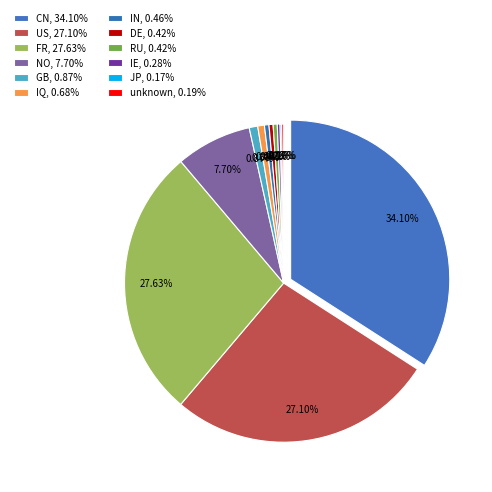

Is there any slice that represents more than half of the pie?

No